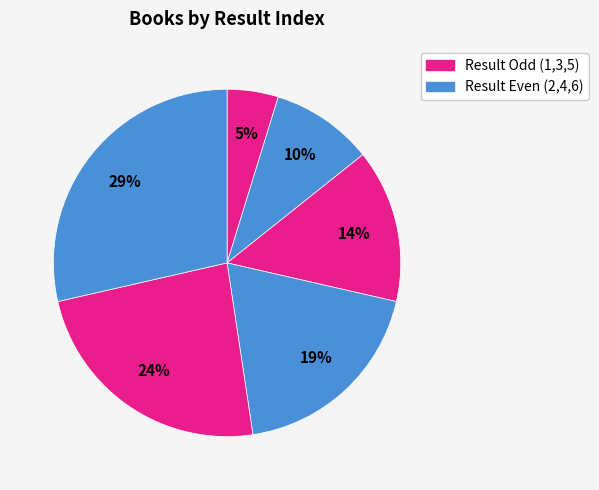

How many segments does this pie chart have?

6